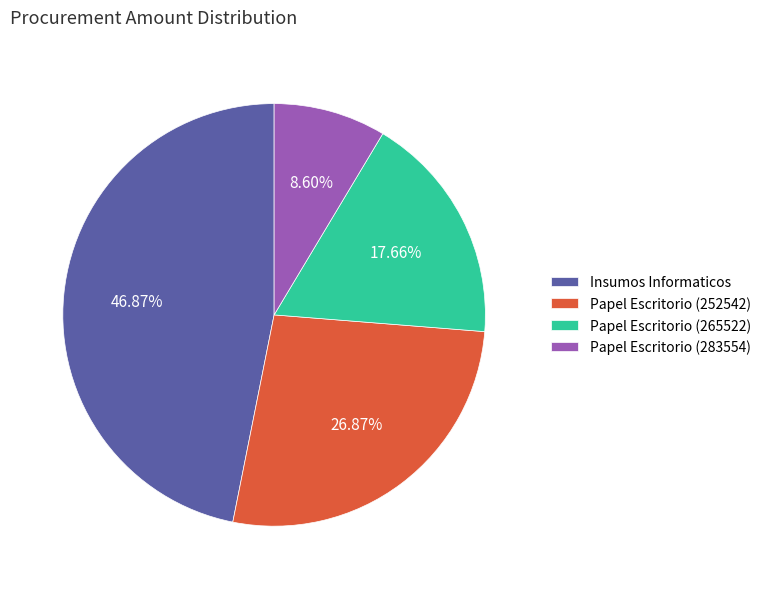

Which category has the smallest portion of the pie?

Papel Escritorio (283554)